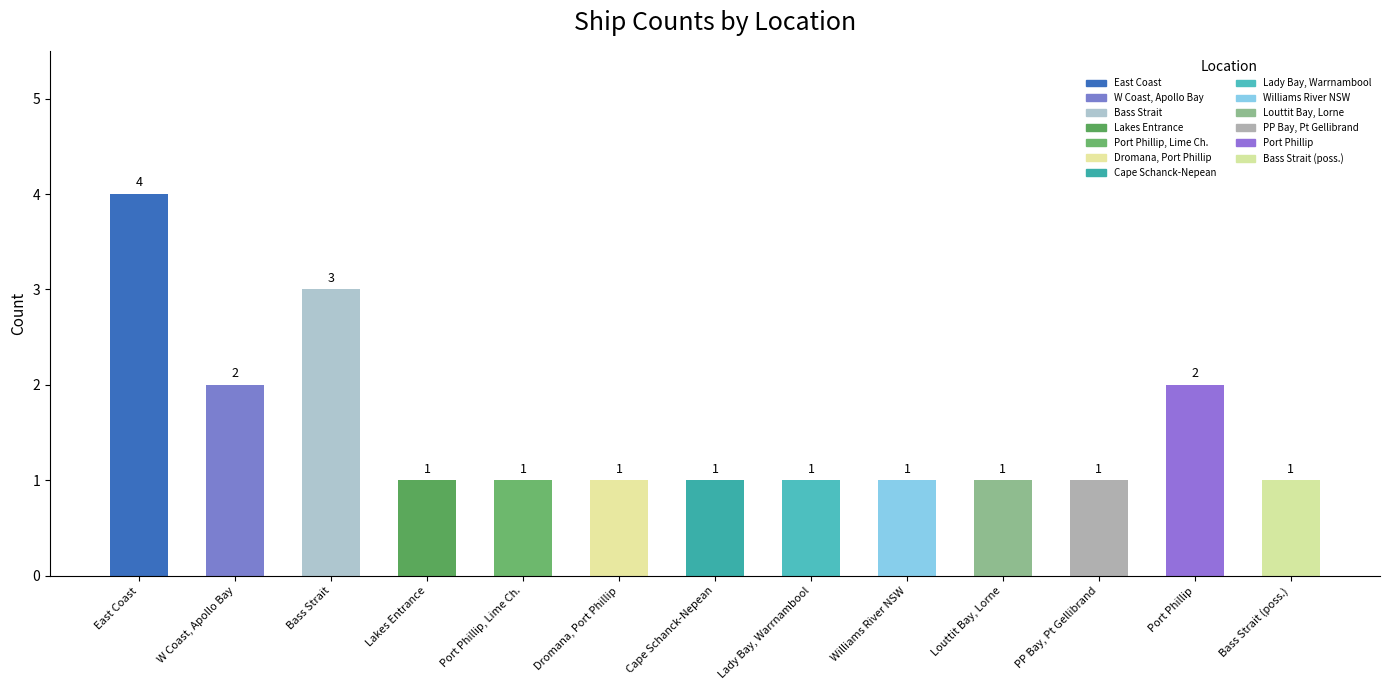

What is the average value?

2